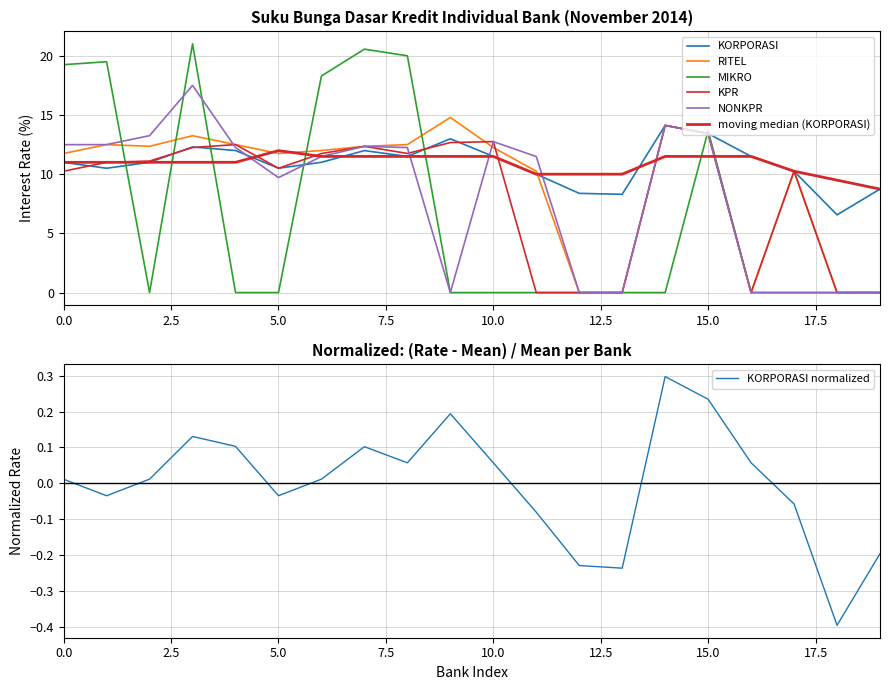

How many intersections are there between KORPORASI and MIKRO?

7